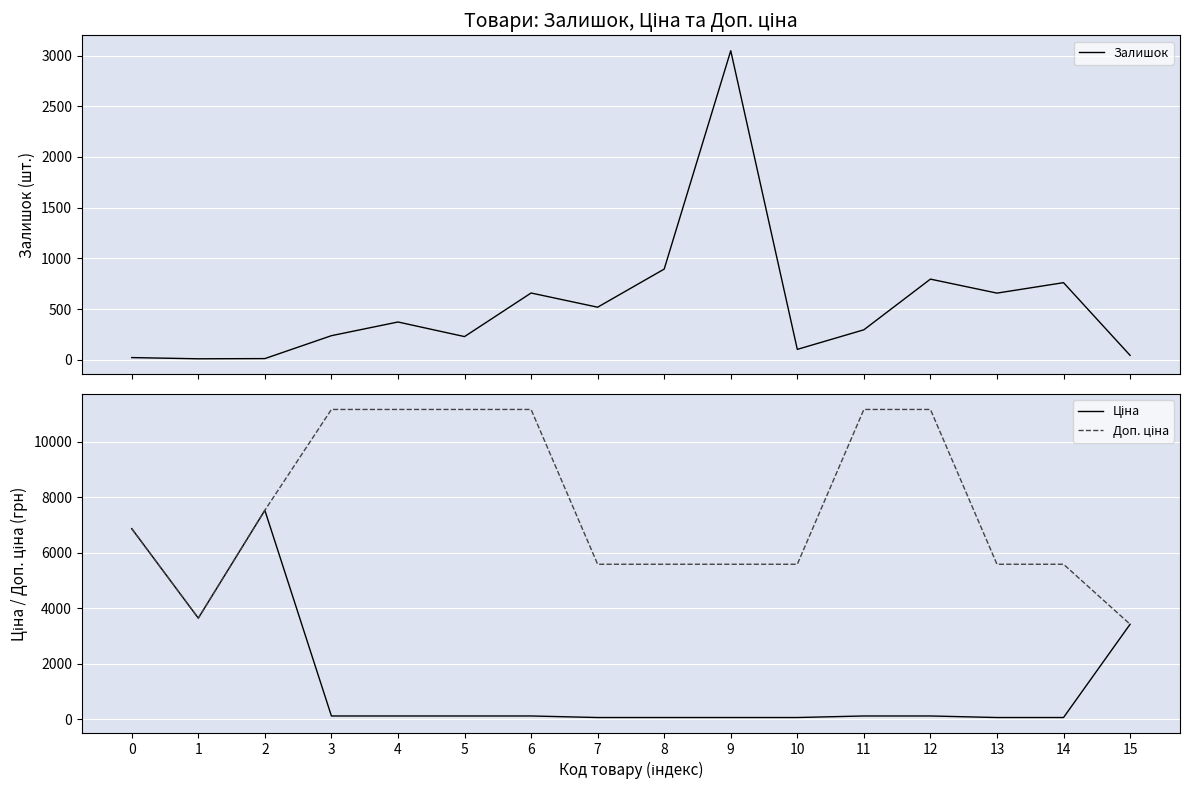

What is the difference between the Залишок values at 11 and 6?

363.0